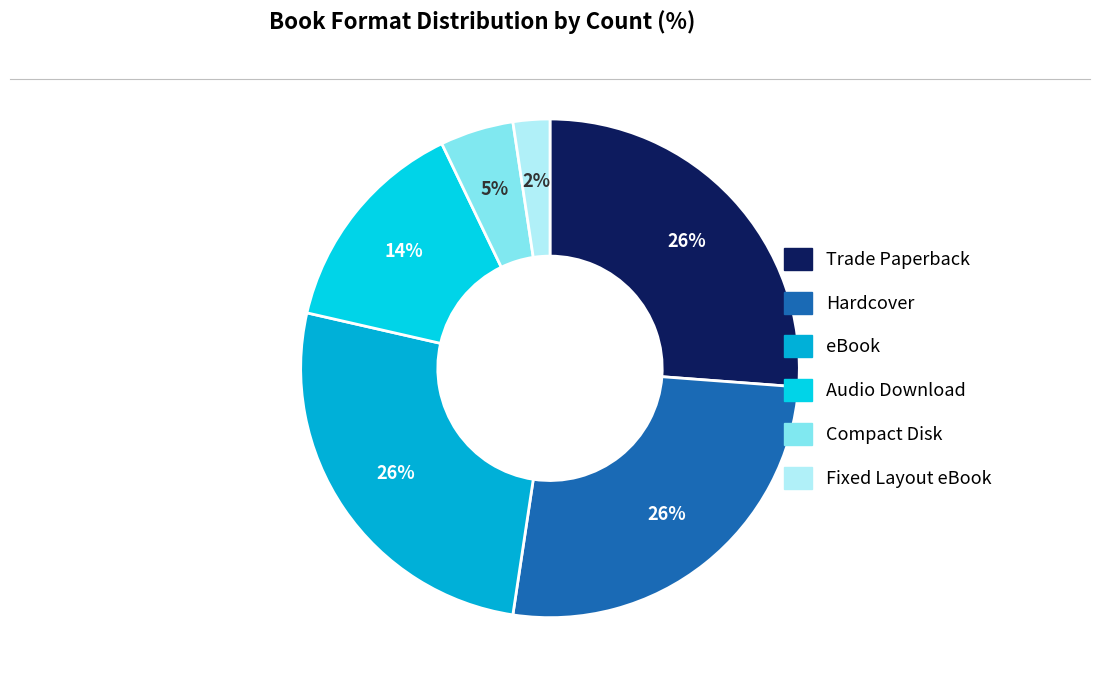

Rank the categories by value from highest to lowest.

Trade Paperback, Hardcover, eBook, Audio Download, Compact Disk, Fixed Layout eBook